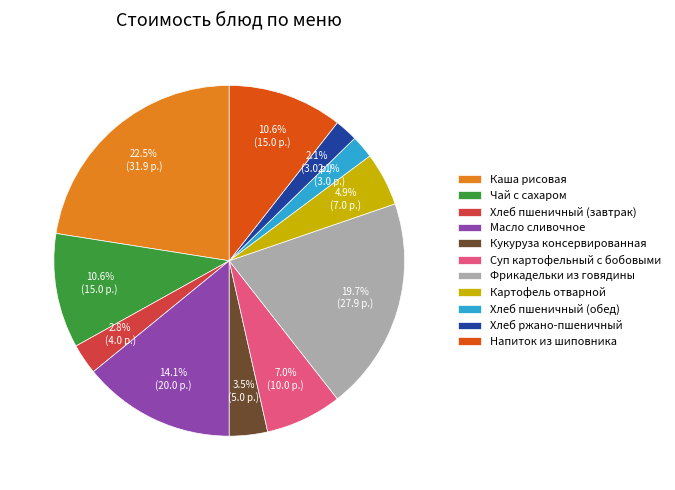

Is it true that Хлеб пшеничный (обед) is 2% of the pie?

True